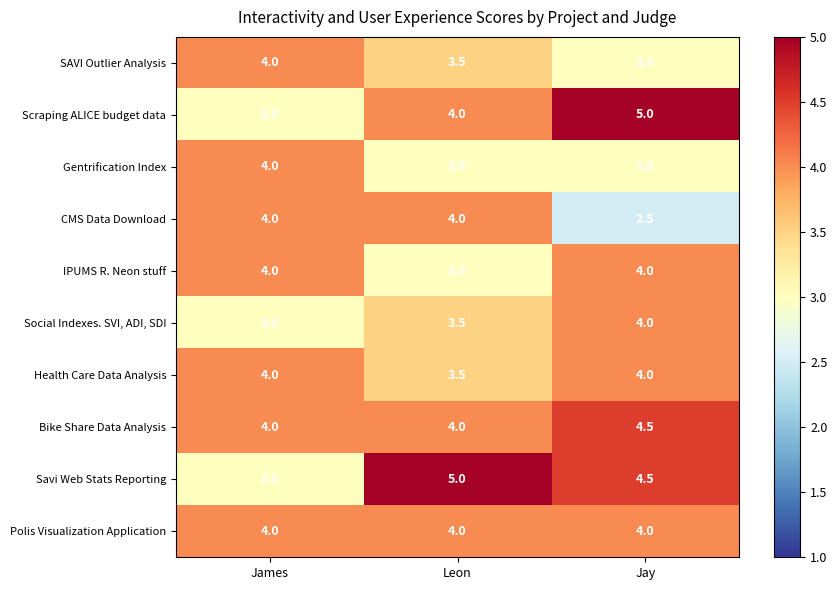

What is the difference between the highest and lowest values at Leon?

2.0